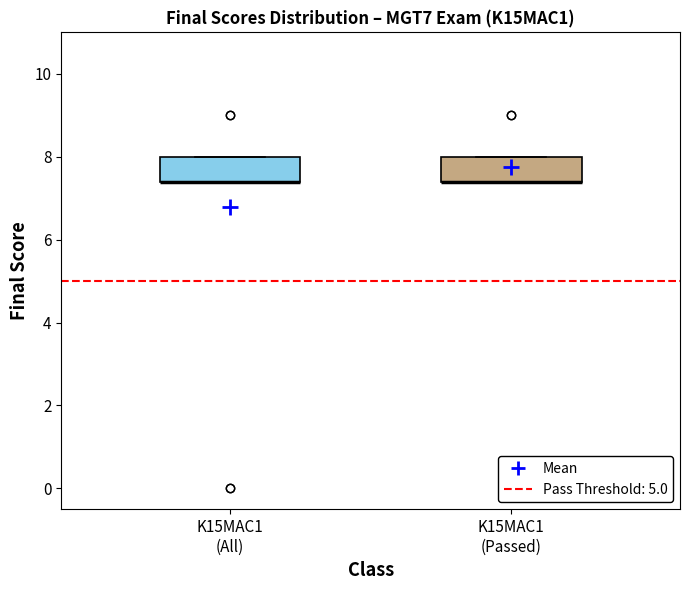

Reading left to right, read every box against the y-axis: the position of its median line, the range the box covers, and the ends of its whiskers. The values are not printed on the chart, so give them approximately, as read against the axis.

K15MAC1 (All): median 7.4 (drawn on the box's lower edge), box 7.4 to 8.0, whiskers 7.4 to 8.0
K15MAC1 (Passed): median 7.4 (drawn on the box's lower edge), box 7.4 to 8.0, whiskers 7.4 to 8.0